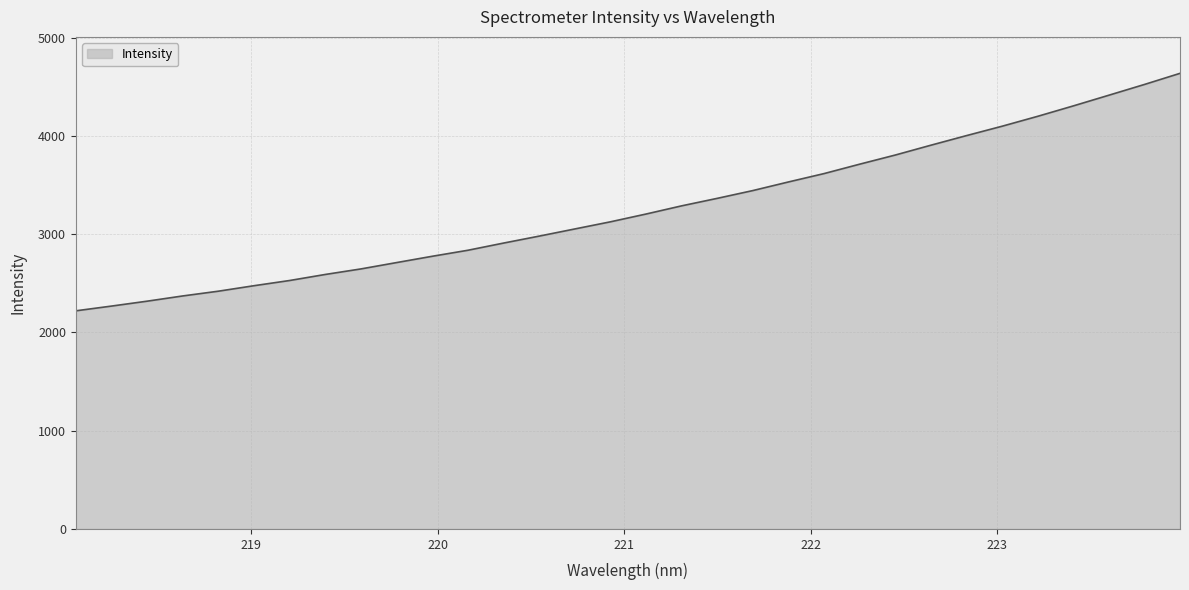

What is the sum of all values?

104299.6